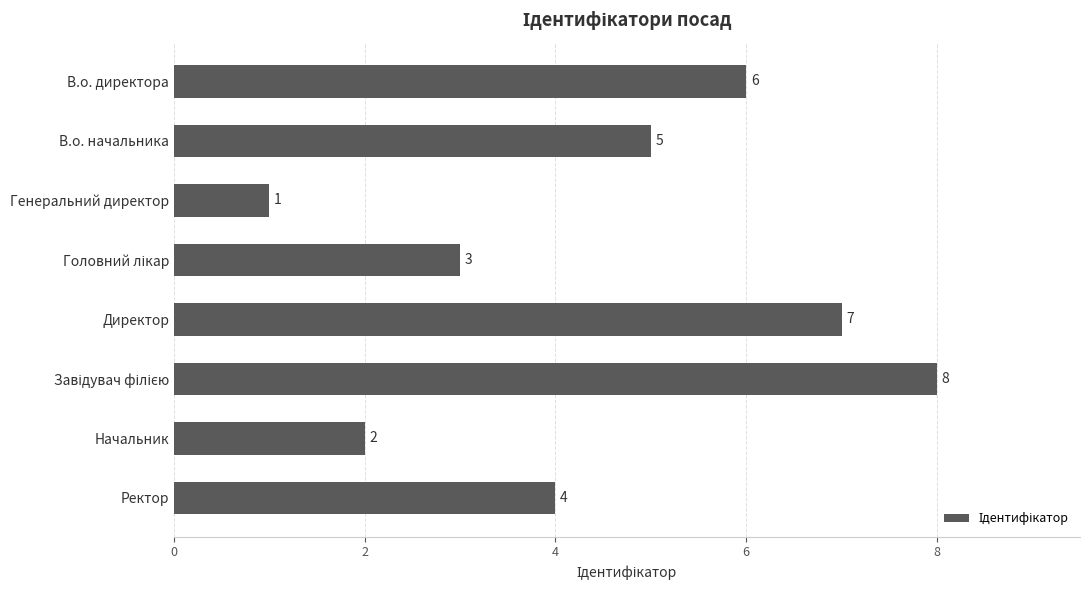

How many distinct data groups are displayed?

1